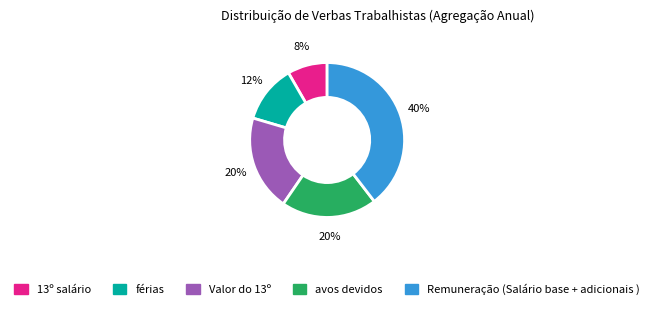

Is the sum of Valor do 13º and férias greater than half?

No